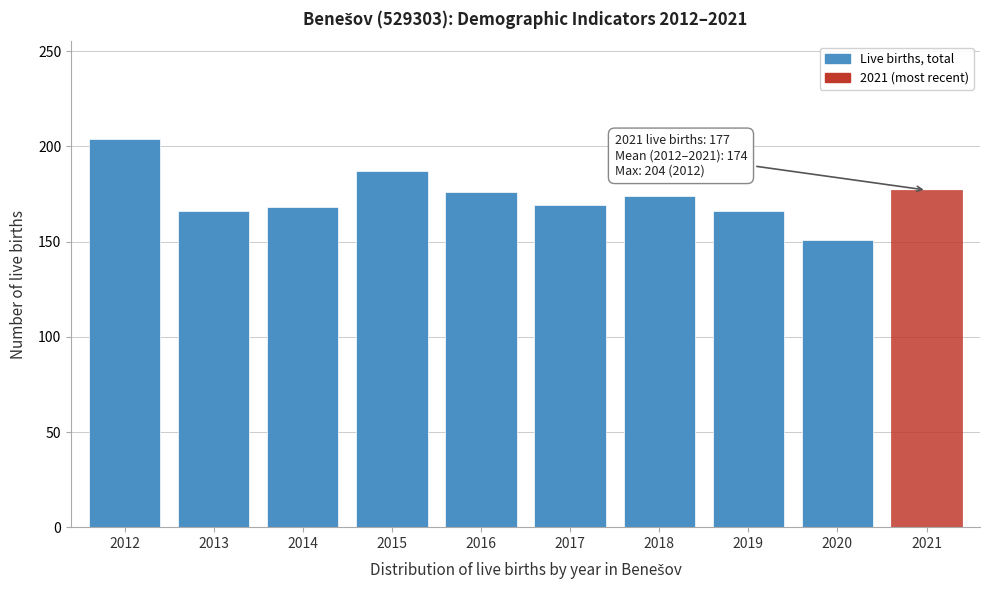

What is the maximum value shown in the chart?

204